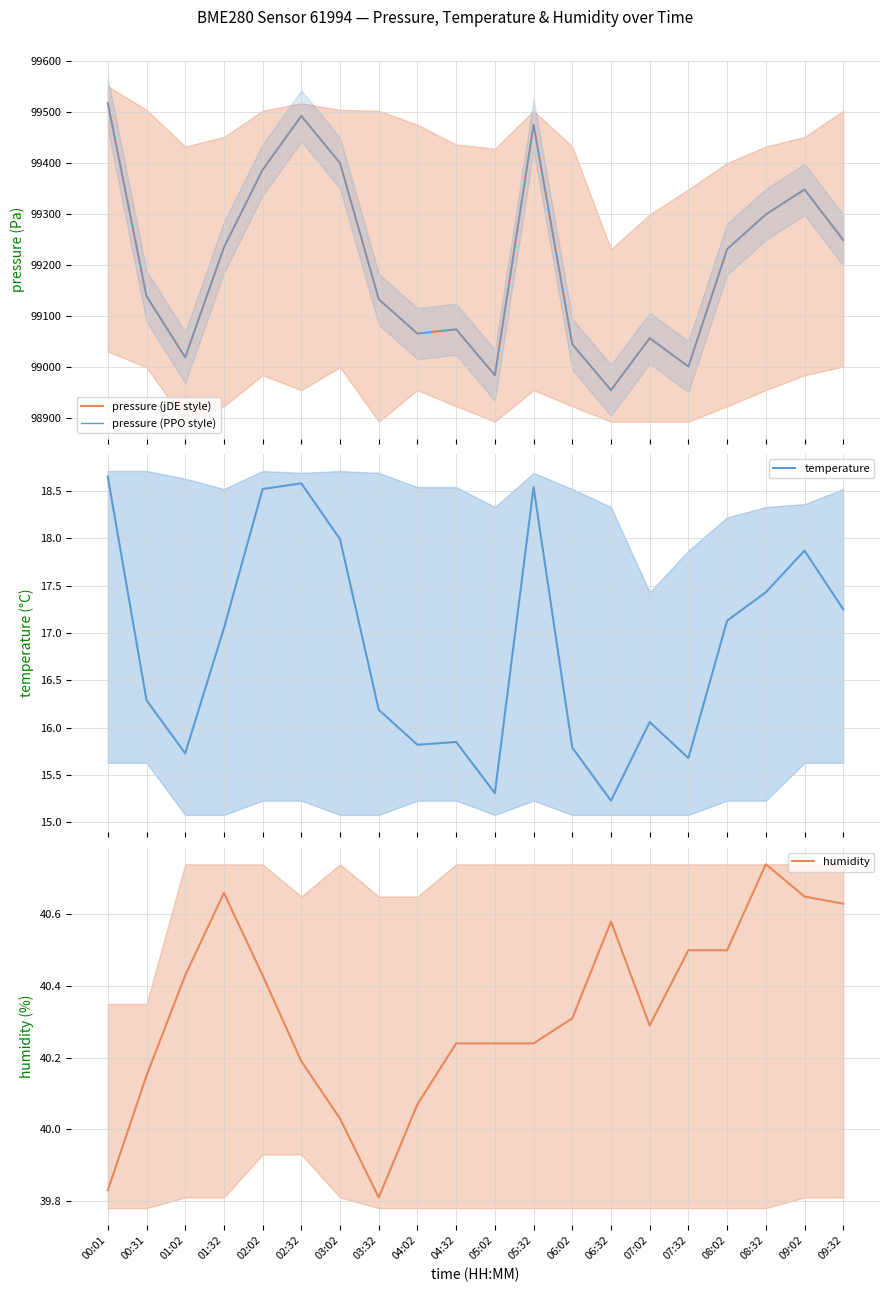

What is the difference between the maximum and minimum values in the pressure (PPO style) series?

562.6